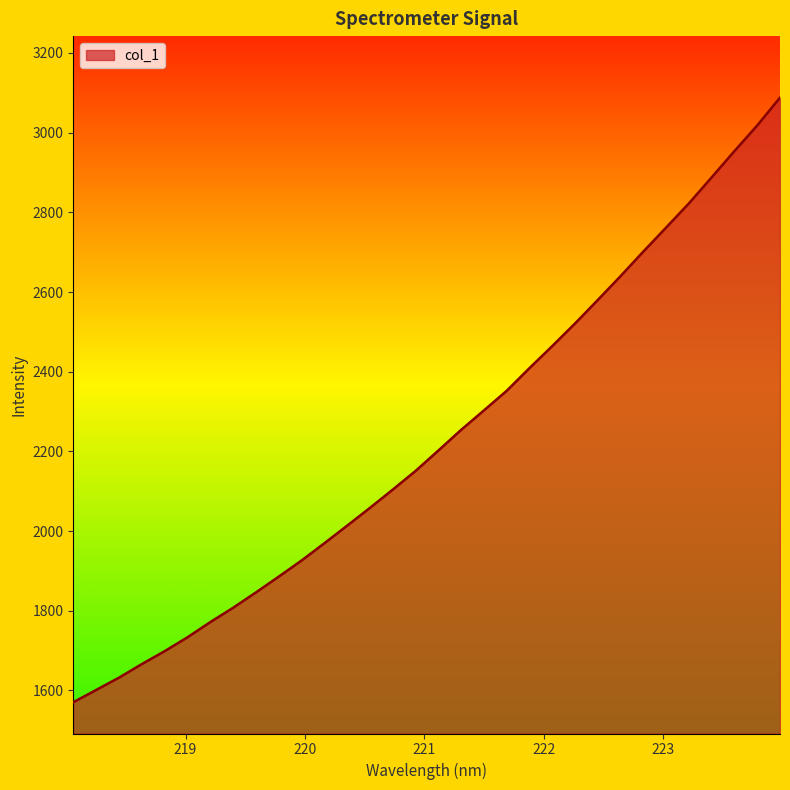

What is the difference between the maximum and minimum values?

1517.2